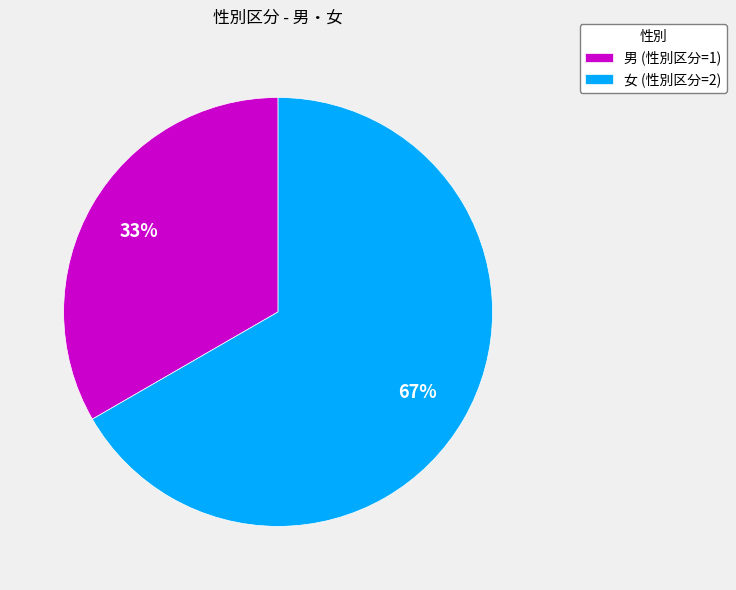

Combined, do 男 and 女 account for over 50%?

Yes